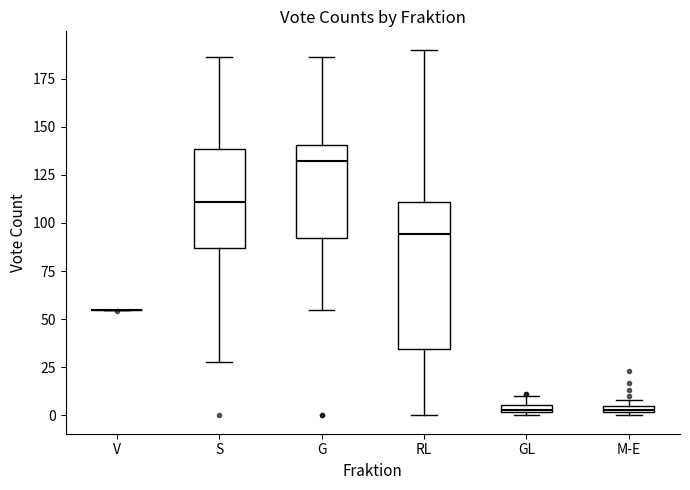

Comparing the boxes themselves (not the whiskers), which one is the tallest?

RL